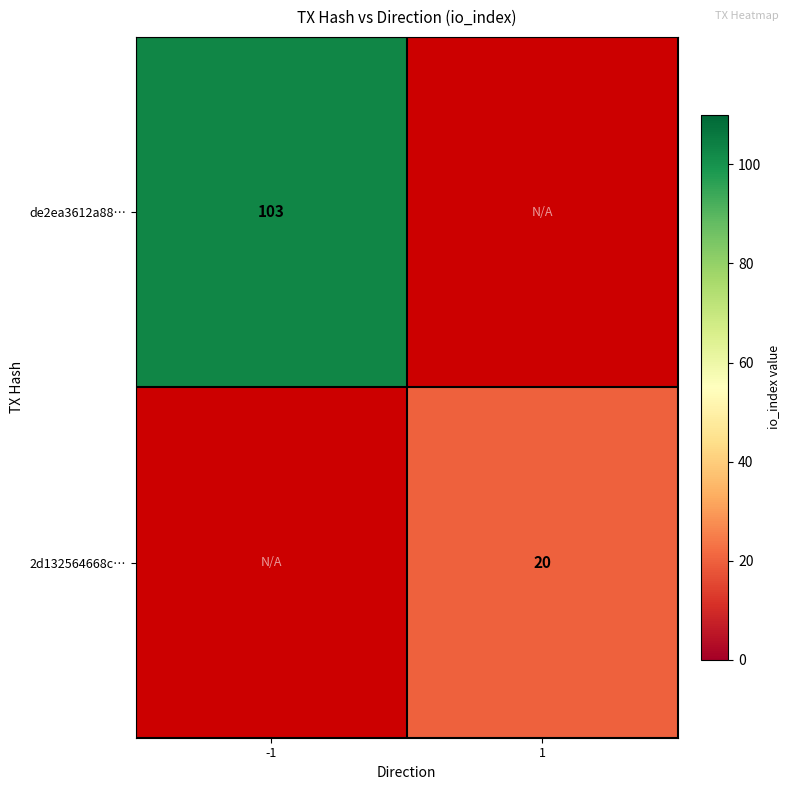

The de2ea3612a88… series shows 170 at -1. True or false?

False